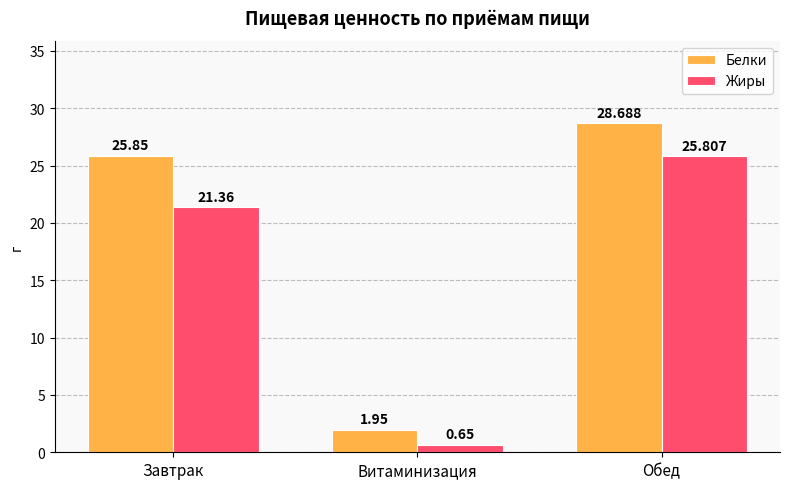

Which category has the lowest value in the Белки series?

Витаминизация